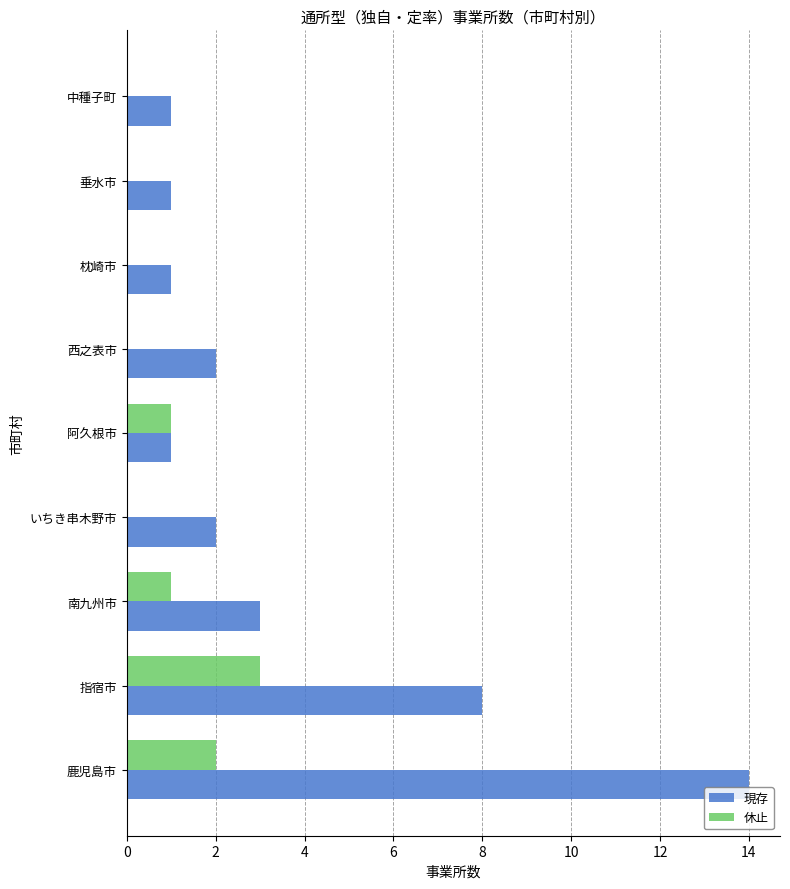

True or false: 現存 has a value of 1 at 西之表市.

False